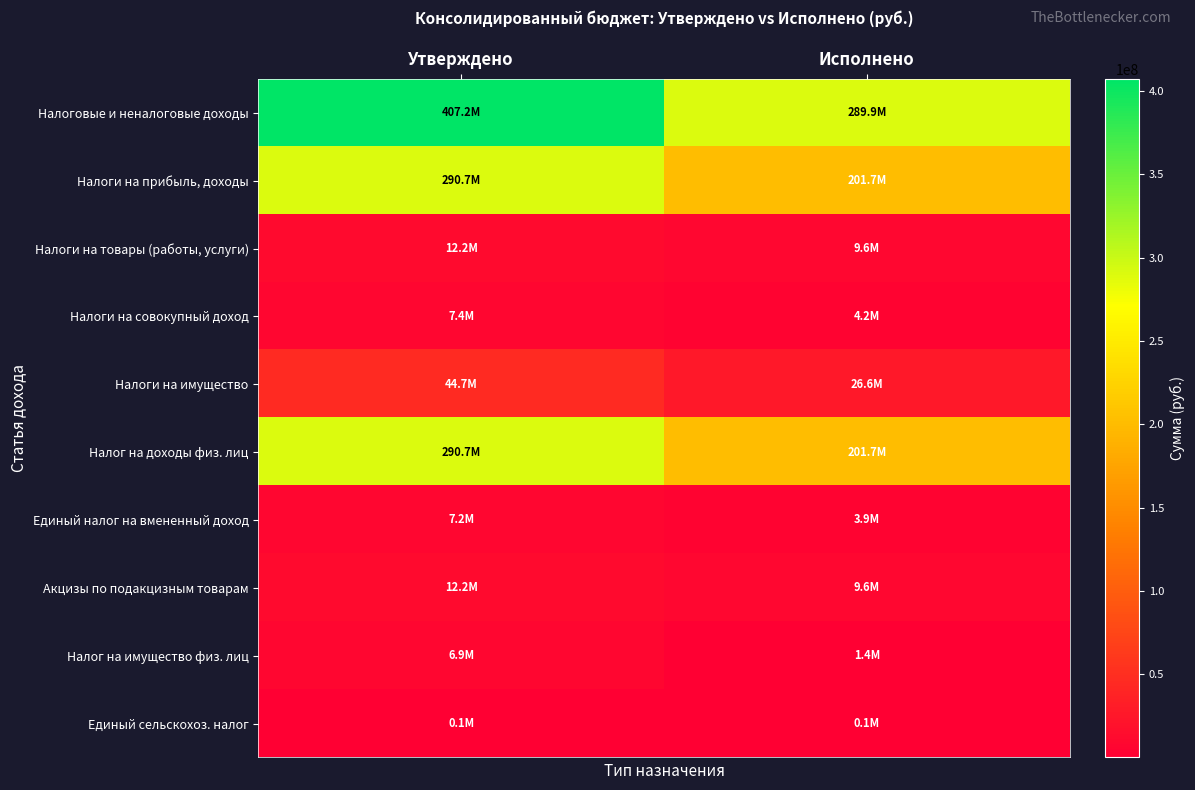

Reading left to right, list all the values displayed in this chart.

Налоговые и неналоговые доходы: Утверждено=407217166.0	Исполнено=289872845.9
Налоги на прибыль, доходы: Утверждено=290726466.5	Исполнено=201716187.7
Налоги на товары (работы, услуги): Утверждено=12167660.2	Исполнено=9620156.9
Налоги на совокупный доход: Утверждено=7397119.9	Исполнено=4201498.3
Налоги на имущество: Утверждено=44673746.4	Исполнено=26633638.9
Налог на доходы физ. лиц: Утверждено=290726466.5	Исполнено=201716187.7
Единый налог на вмененный доход: Утверждено=7207698.4	Исполнено=3949050.4
Акцизы по подакцизным товарам: Утверждено=12167660.2	Исполнено=9620156.9
Налог на имущество физ. лиц: Утверждено=6870000.0	Исполнено=1389678.9
Единый сельскохоз. налог: Утверждено=89012.0	Исполнено=112871.2